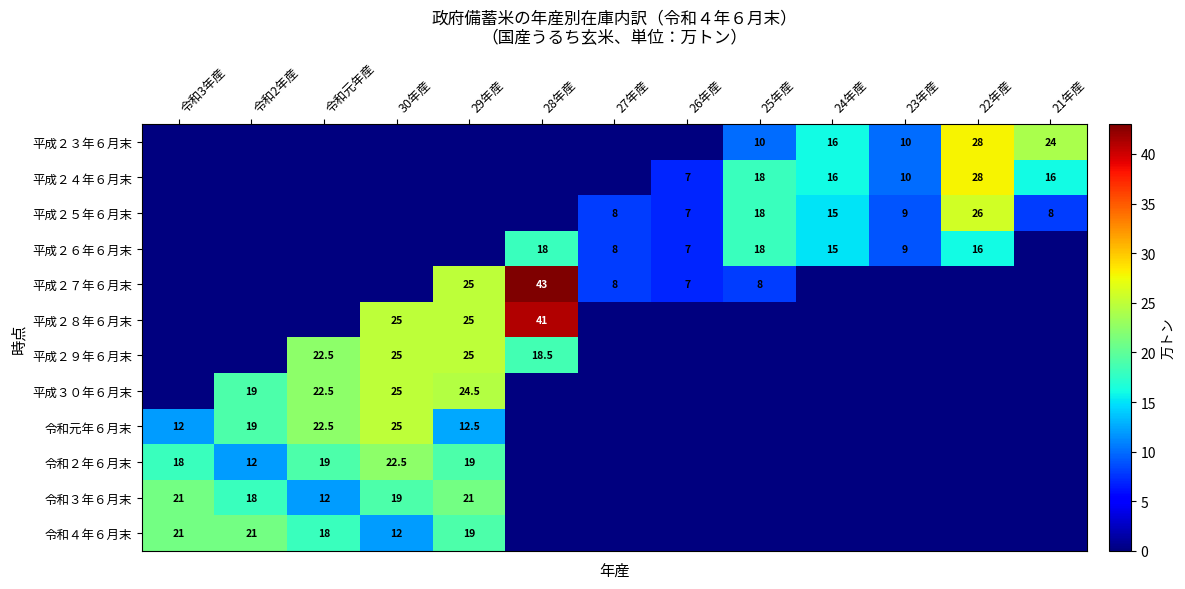

At how many categories does at least one series exceed 25?

2